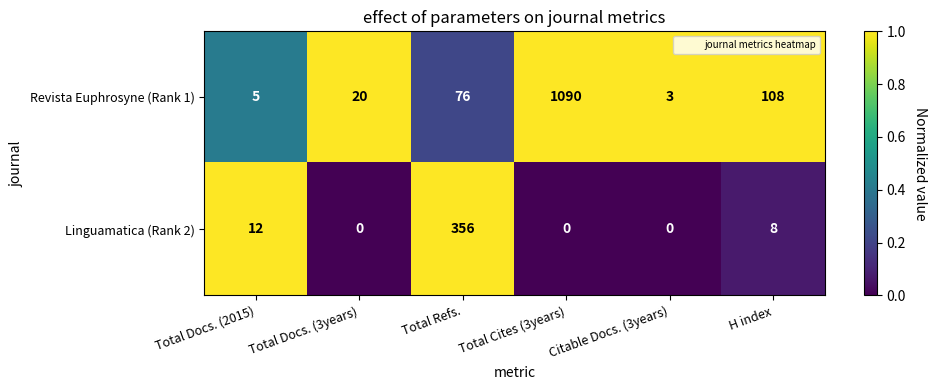

Rank the series by their maximum value, from highest to lowest.

Revista Euphrosyne (Rank 1), Linguamatica (Rank 2)